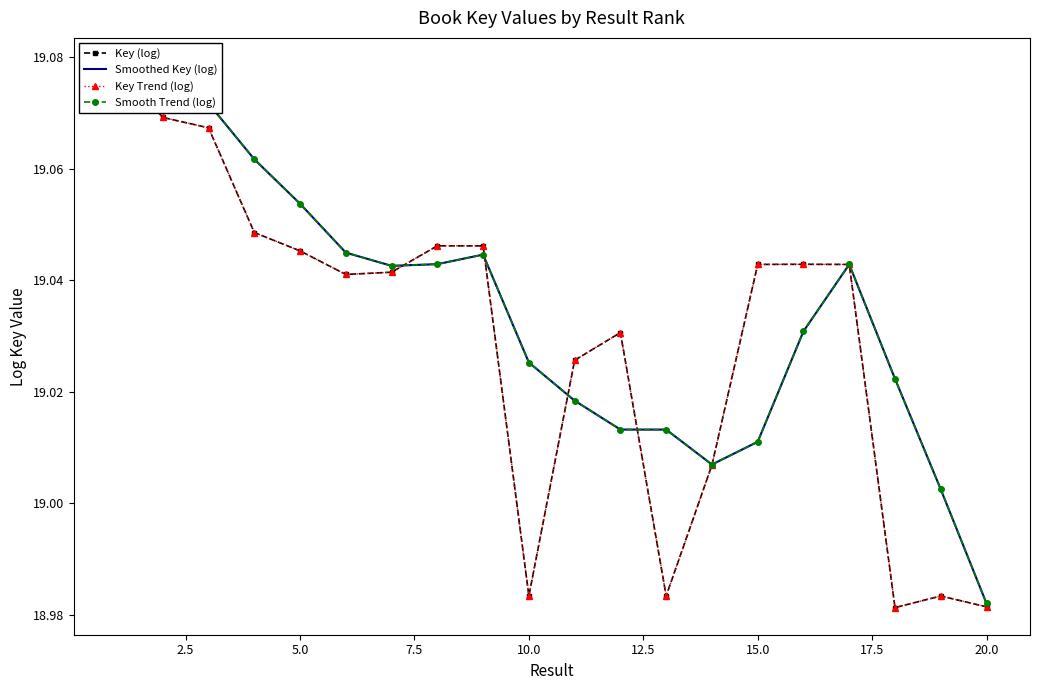

How many values in the Key (log) series exceed 19?

15